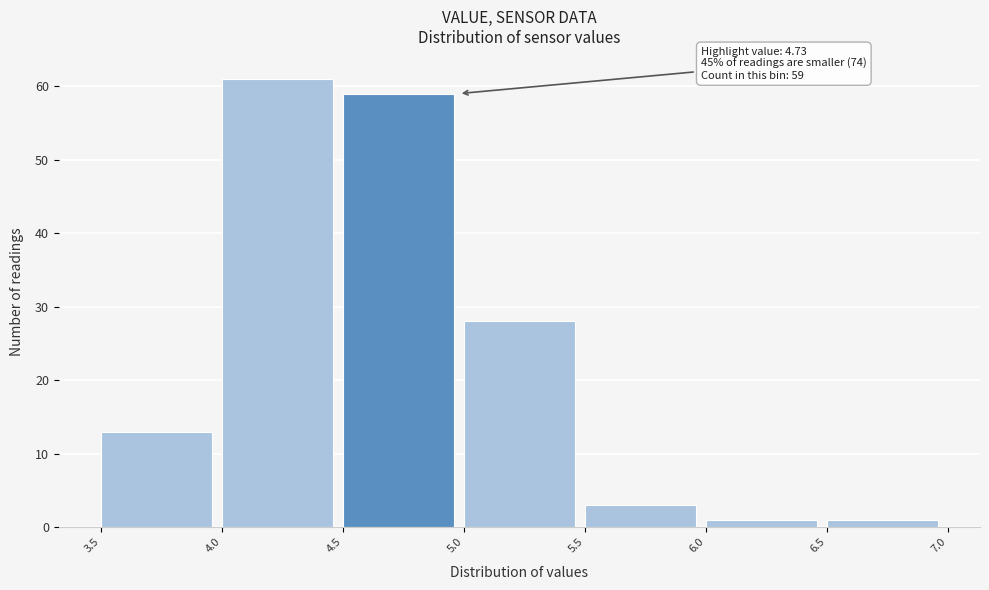

Which range on the x-axis has the tallest bar?

4.0 to 4.5